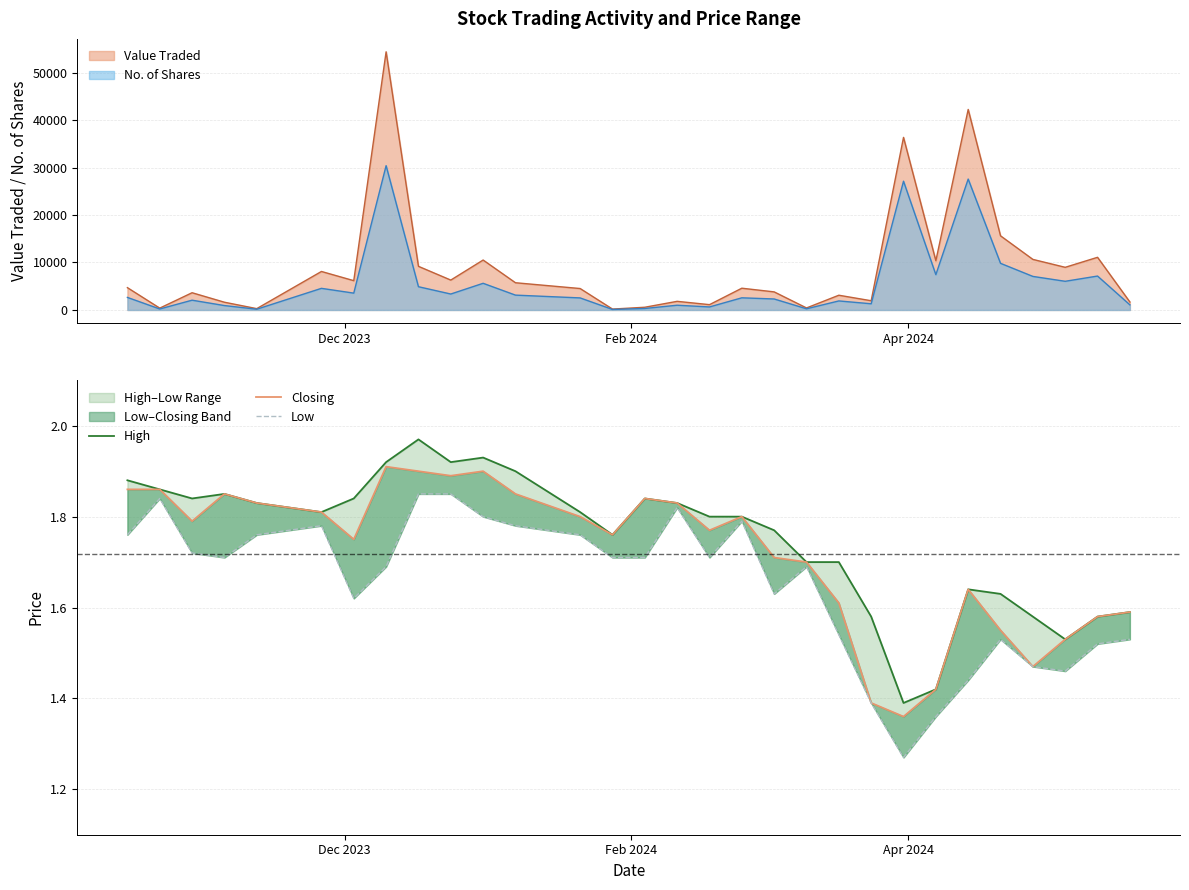

What is the maximum value for No. of Shares?

30386